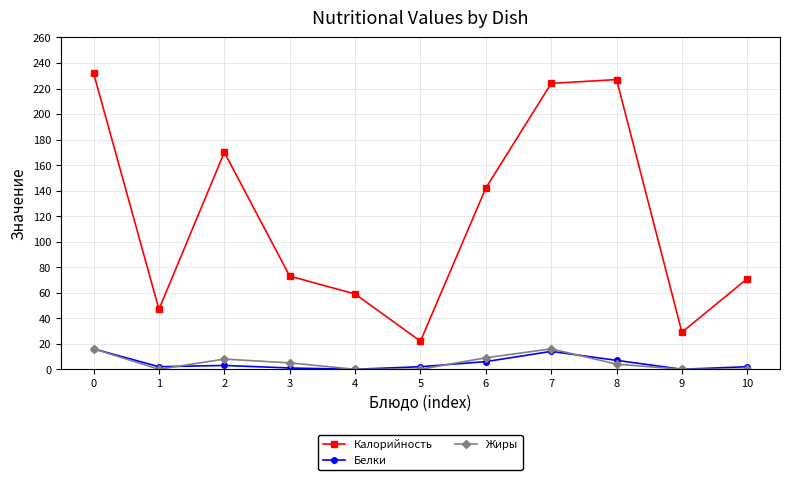

Which series has the largest total across all categories?

Калорийность